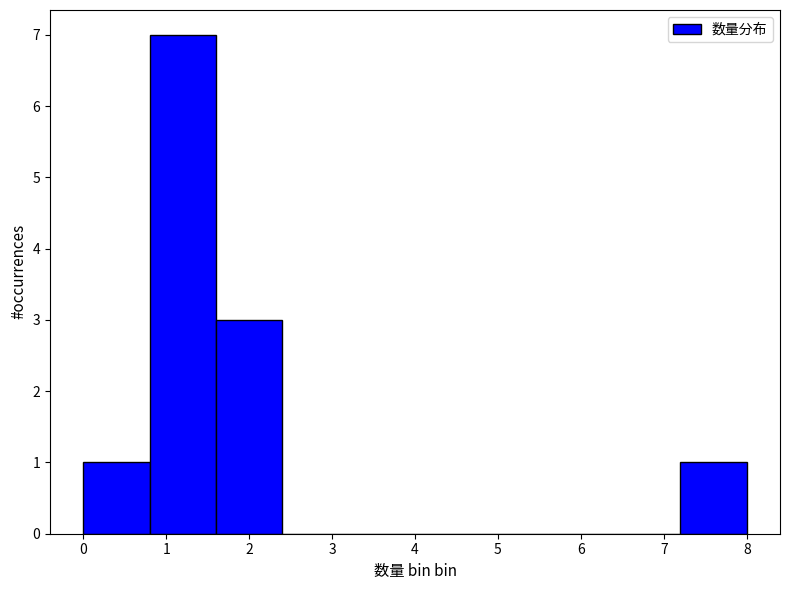

Over which range of the x-axis is the bar tallest?

0.8 to 1.6